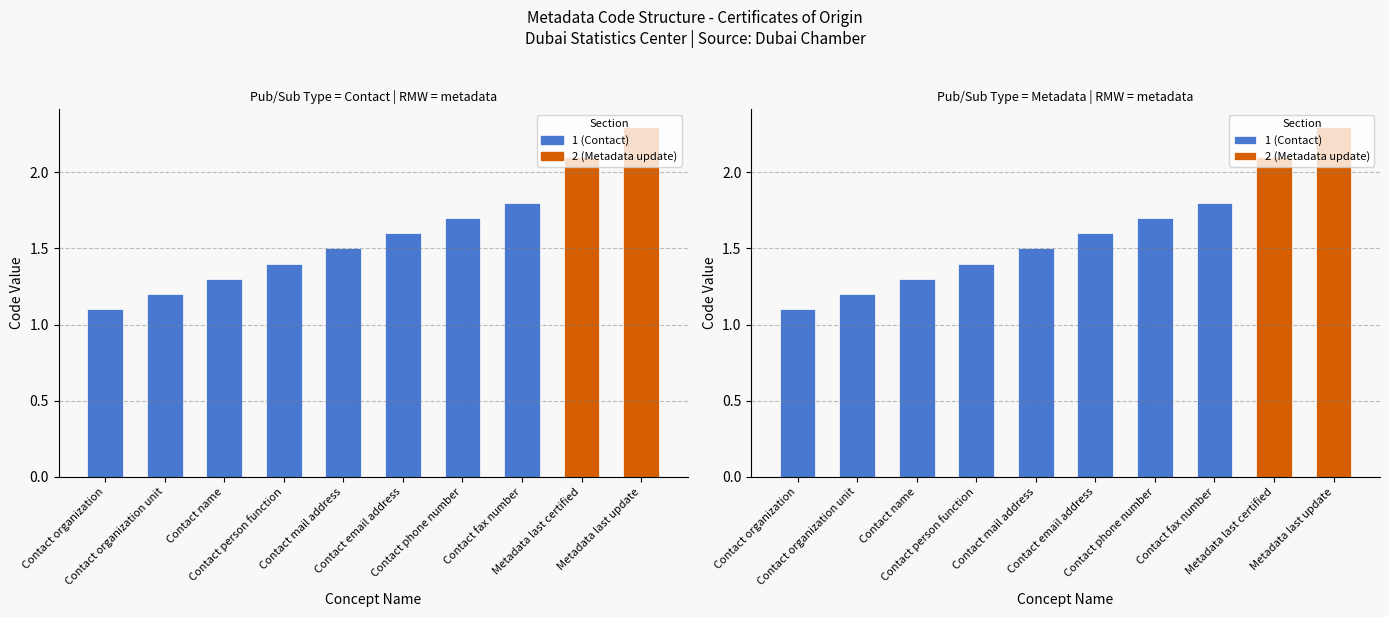

List the labels in order of value, smallest first.

Contact organization, Contact organization unit, Contact name, Contact person function, Contact mail address, Contact email address, Contact phone number, Contact fax number, Metadata last certified, Metadata last update